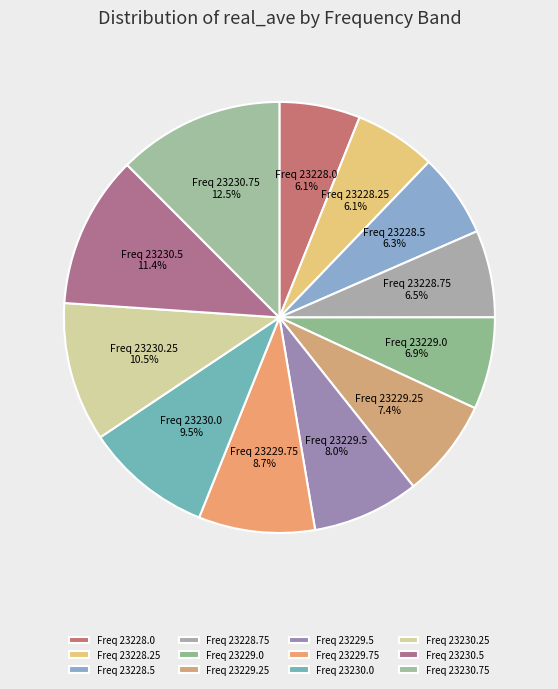

Rank the categories by value from lowest to highest.

23228.0, 23228.25, 23228.5, 23228.75, 23229.0, 23229.25, 23229.5, 23229.75, 23230.0, 23230.25, 23230.5, 23230.75